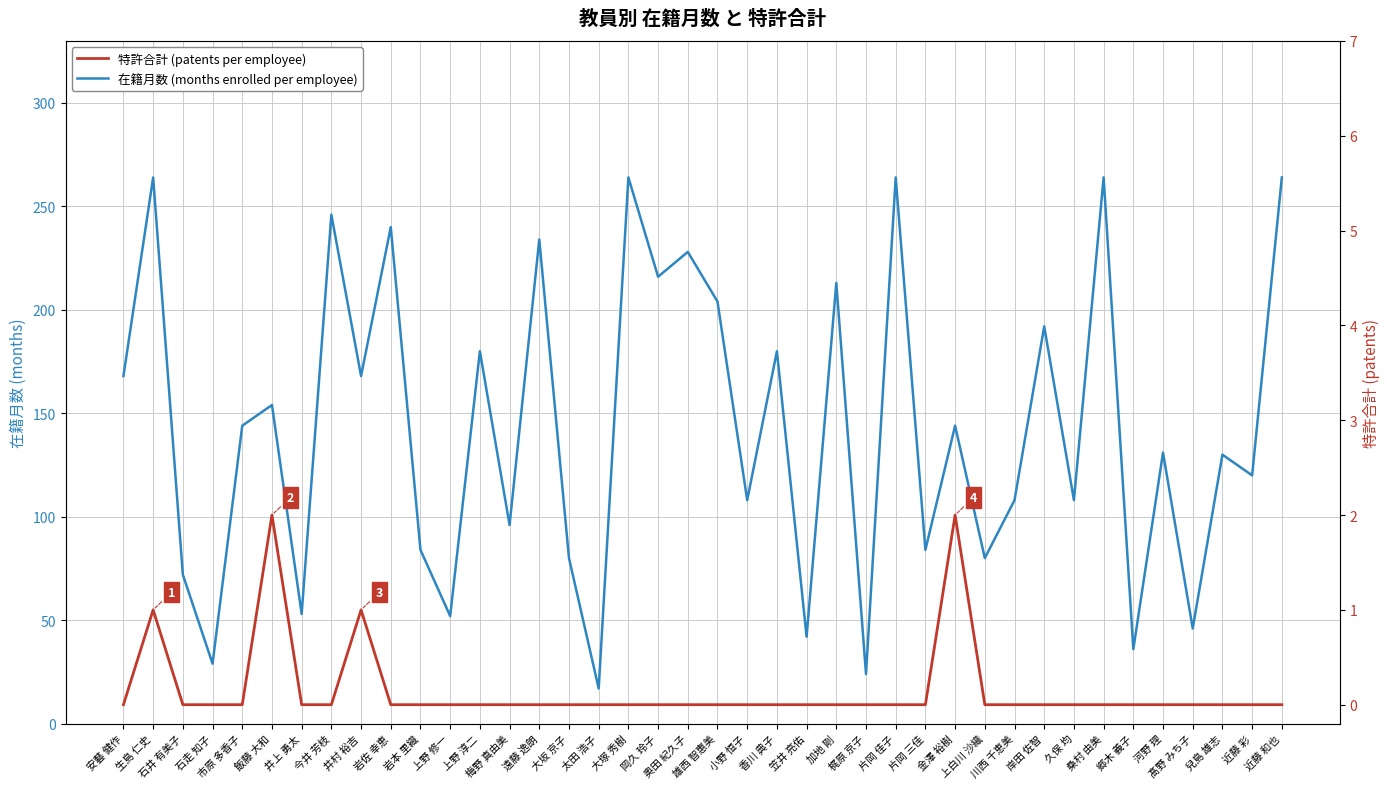

Reading left to right, extract all data points from this chart.

在籍月数: 安藝 健作=168	生島 仁史=264	石井 有美子=72	石走 知子=29	市原 多香子=144	飯藤 大和=154	井上 勇太=53	今井 芳枝=246	井村 裕吉=168	岩佐 幸恵=240	岩本 里織=84	上野 修一=52	上野 淳二=180	梅野 真由美=96	遠藤 逸朗=234	大坂 京子=80	太田 浩子=17	大塚 秀樹=264	岡久 玲子=216	奥田 紀久子=228	雄西 智惠美=204	小野 恒子=108	香川 典子=180	笠井 亮佑=42	加地 剛=213	梶原 京子=24	片岡 佳子=264	片岡 三佳=84	金澤 裕樹=144	上白川 沙織=80	川西 千恵美=108	岸田 佐智=192	久保 均=108	桑村 由美=264	郷木 義子=36	河野 理=131	髙野 みち子=46	兒島 雄志=130	近藤 彩=120	近藤 和也=264
特許合計: 安藝 健作=0	生島 仁史=1	石井 有美子=0	石走 知子=0	市原 多香子=0	飯藤 大和=2	井上 勇太=0	今井 芳枝=0	井村 裕吉=1	岩佐 幸恵=0	岩本 里織=0	上野 修一=0	上野 淳二=0	梅野 真由美=0	遠藤 逸朗=0	大坂 京子=0	太田 浩子=0	大塚 秀樹=0	岡久 玲子=0	奥田 紀久子=0	雄西 智惠美=0	小野 恒子=0	香川 典子=0	笠井 亮佑=0	加地 剛=0	梶原 京子=0	片岡 佳子=0	片岡 三佳=0	金澤 裕樹=2	上白川 沙織=0	川西 千恵美=0	岸田 佐智=0	久保 均=0	桑村 由美=0	郷木 義子=0	河野 理=0	髙野 みち子=0	兒島 雄志=0	近藤 彩=0	近藤 和也=0